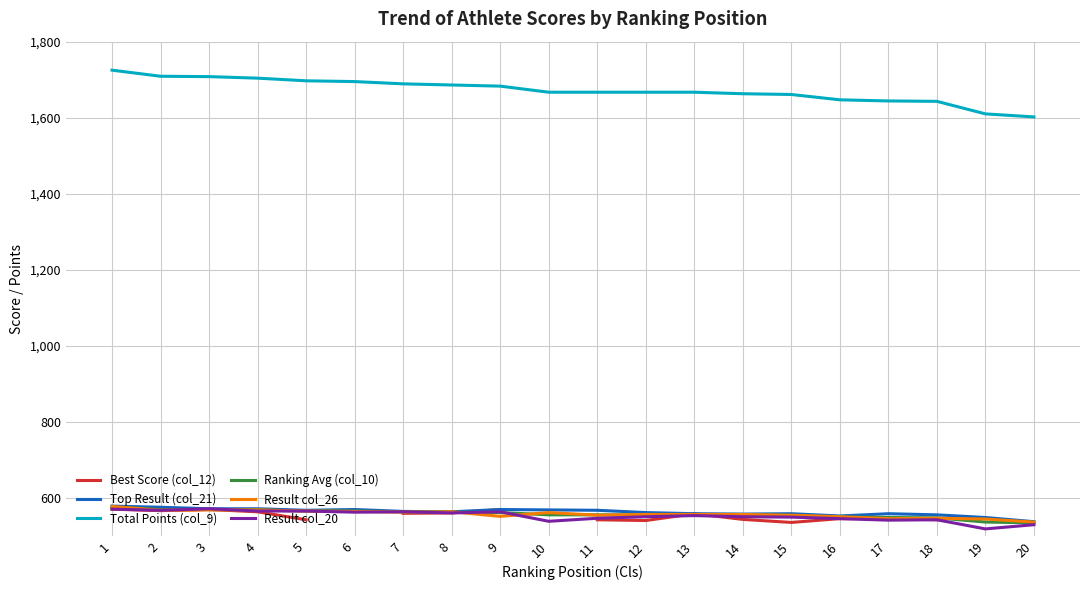

The value of Result col_20 at 18 is 790.9. True or false?

False